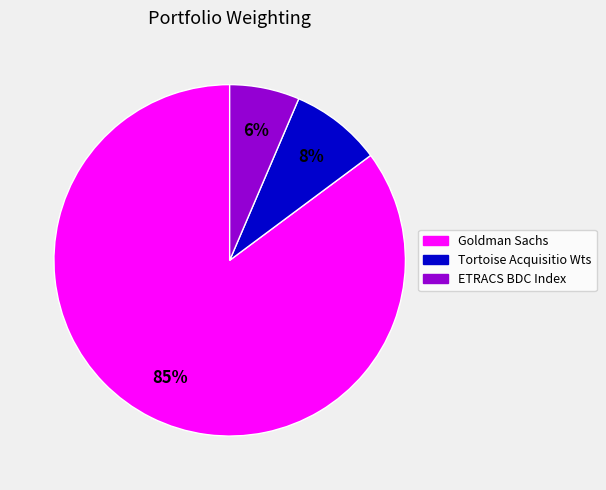

Between ETRACS BDC Index and Goldman Sachs, which is larger?

Goldman Sachs